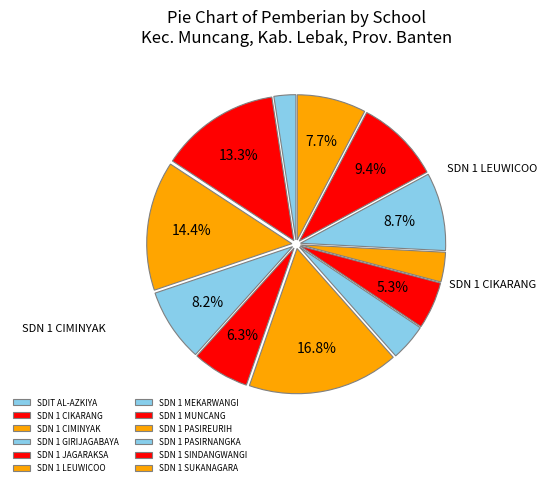

Is SDN 1 MEKARWANGI the majority of the pie?

No